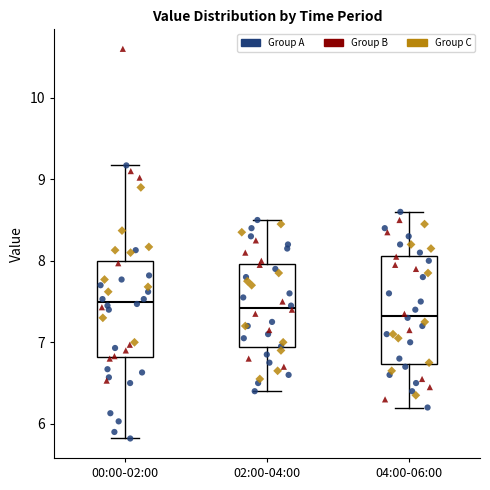

Which box's median line is the lowest?

04:00-06:00